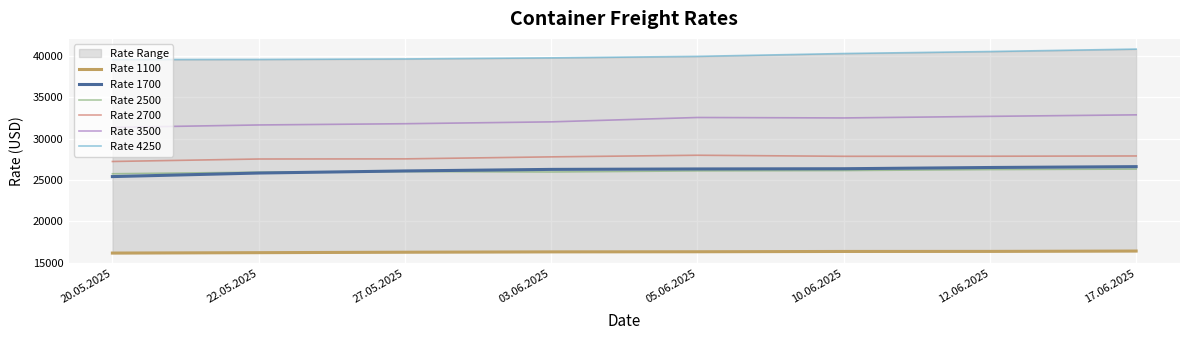

Between 27.05.2025 and 05.06.2025, which is larger?

05.06.2025